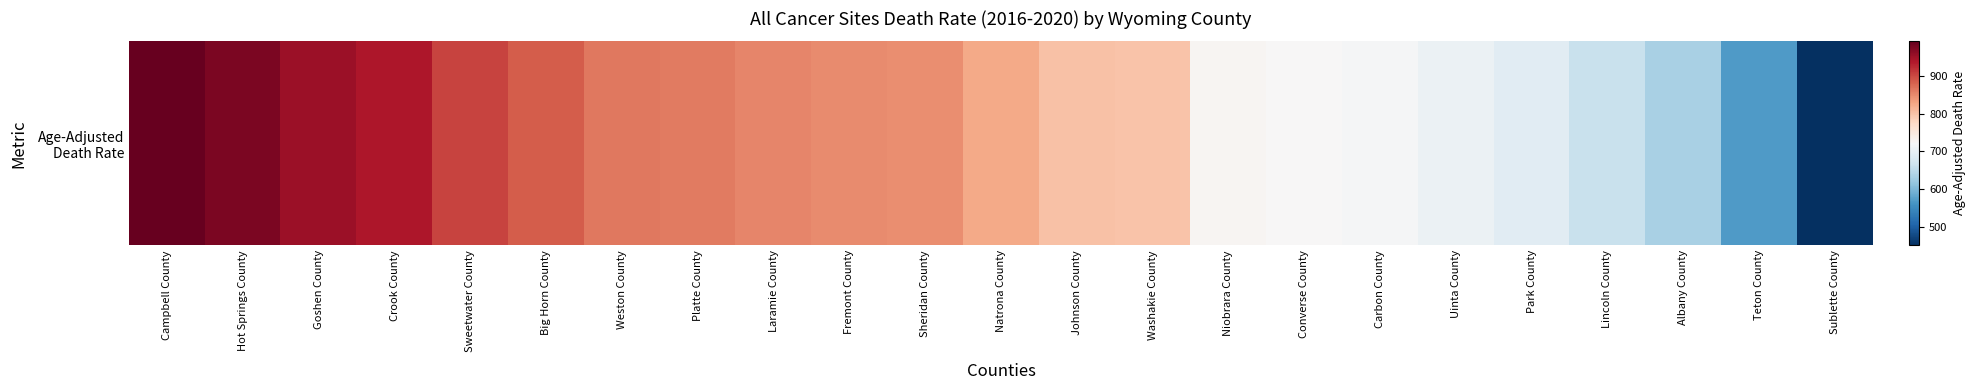

The chart shows a value of 634.3 at Albany County. True or false?

True